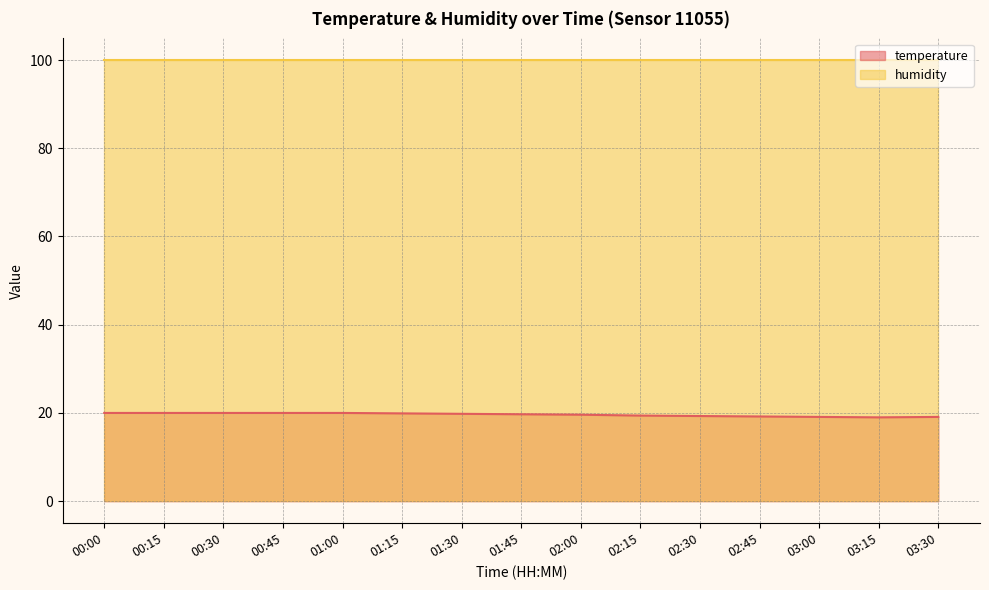

Rank the categories by value from lowest to highest.

03:15, 03:00, 03:30, 02:45, 02:30, 02:15, 02:00, 01:45, 01:30, 01:15, 00:00, 00:15, 00:30, 00:45, 01:00